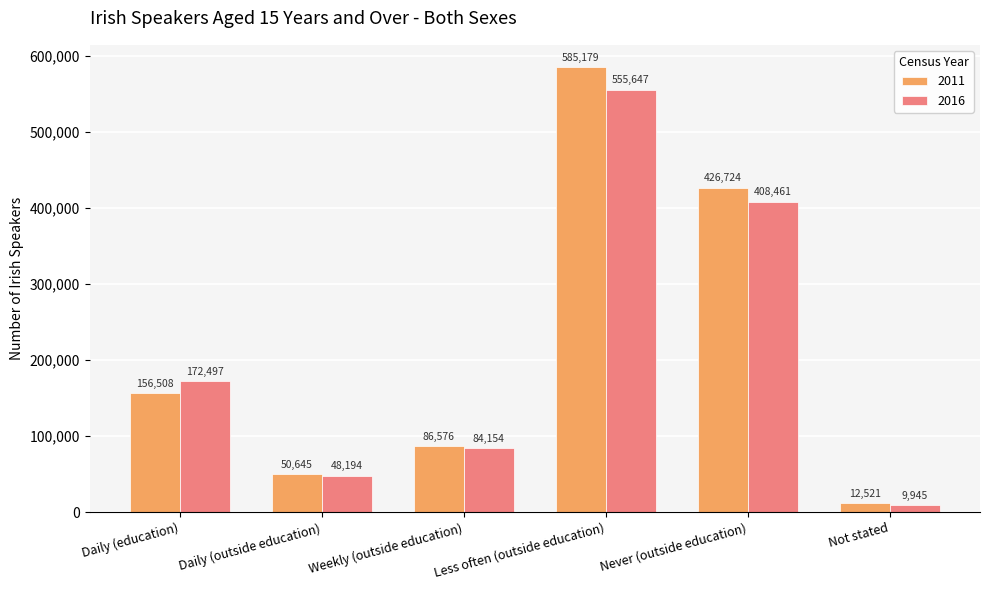

What is the difference between the maximum and minimum values in the 2011 series?

572658